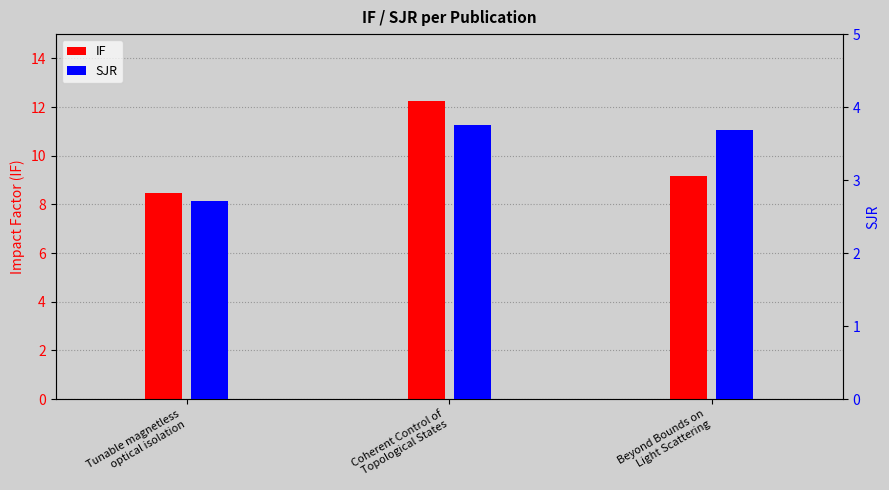

What is the minimum value for IF?

8.4